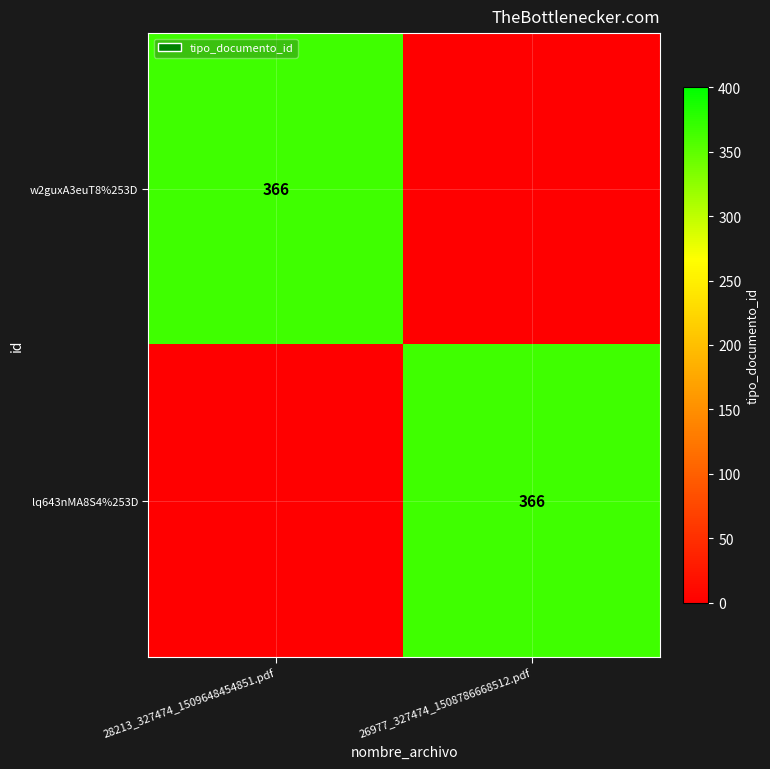

The value of w2guxA3euT8%253D at 28213_327474_1509648454851.pdf is 521. True or false?

False